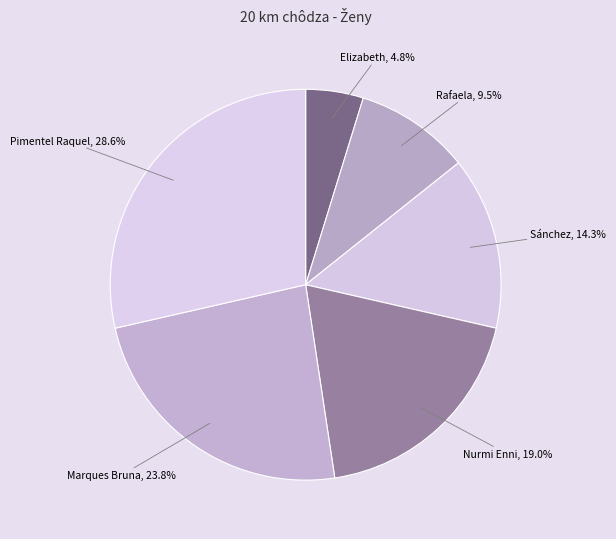

To the nearest percent, what is the difference between the largest and smallest slice percentages?

24%